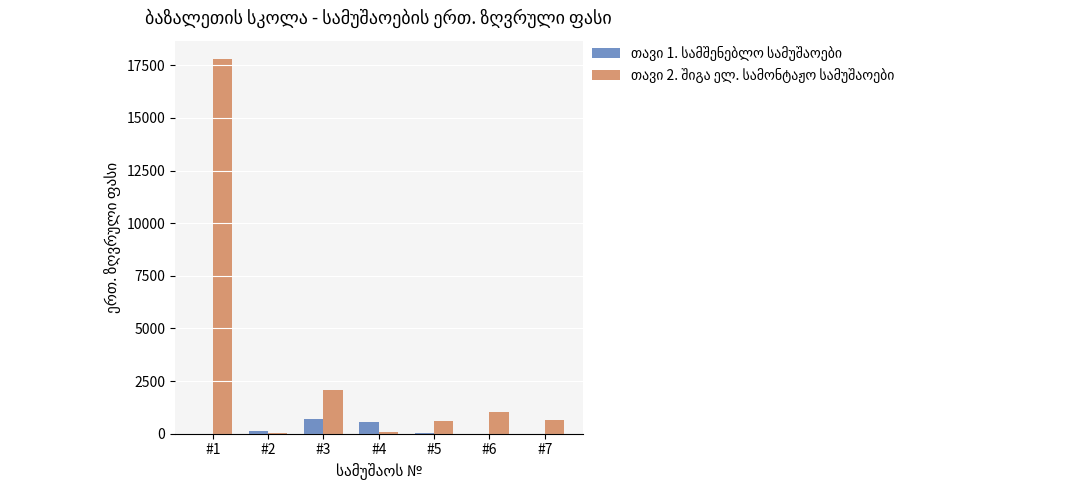

What is the value of the თავი 1. სამშენებლო სამუშაოები bar at the 5th from the left?

11.1